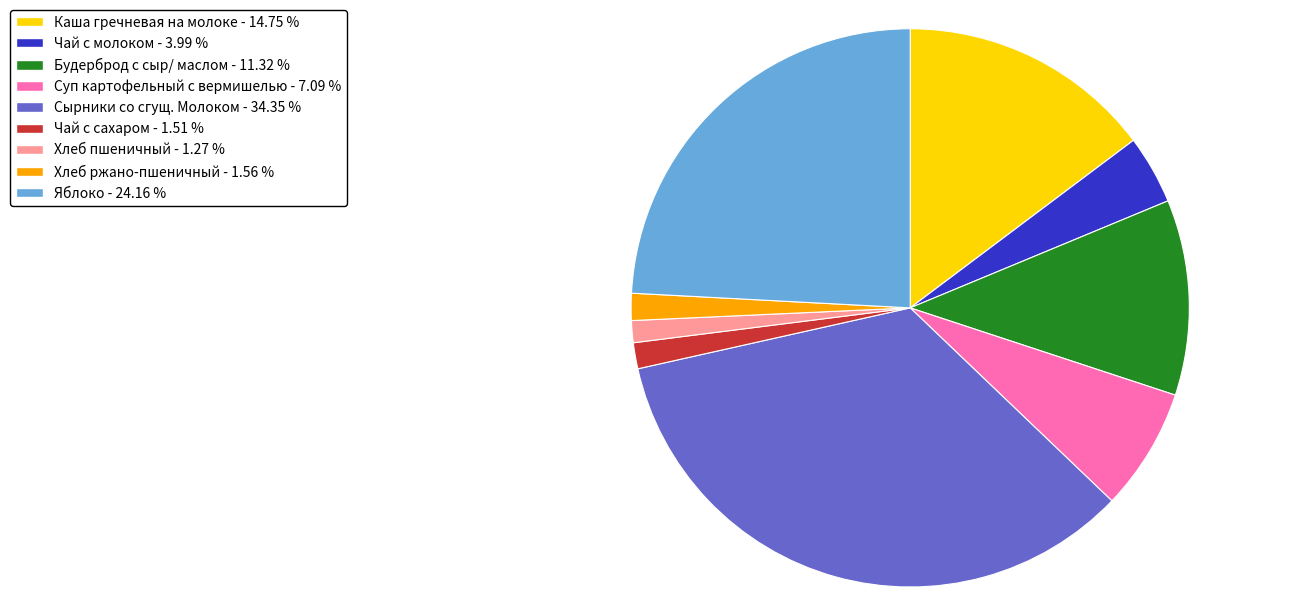

Do Хлеб пшеничный - 1.27 % and Суп картофельный с вермишелью - 7.09 % together represent more than half of the pie?

No